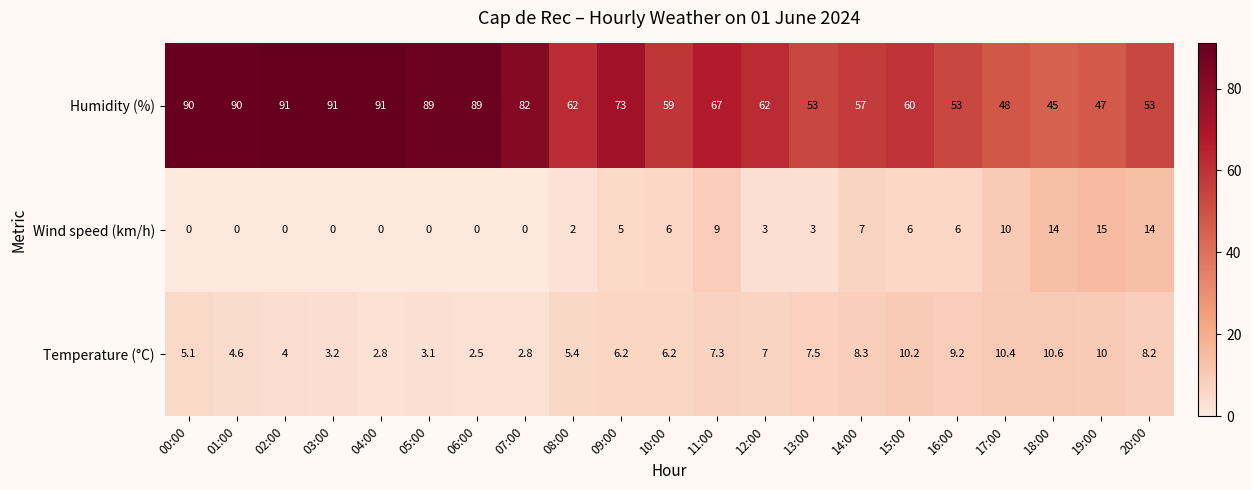

At which label does Temperature (°C) reach its peak?

18:00